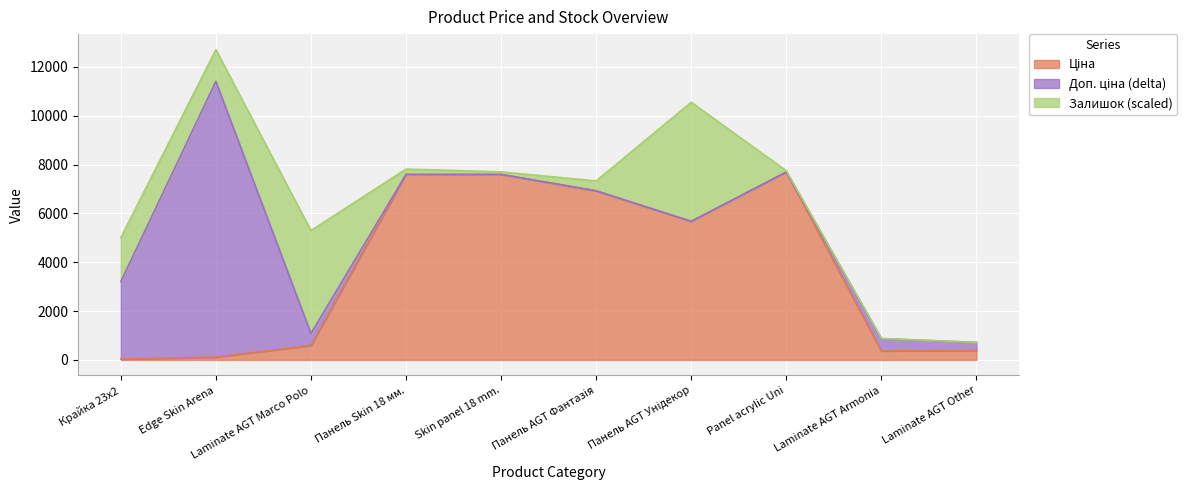

What is the difference between the maximum and minimum values in the Ціна series?

7661.1